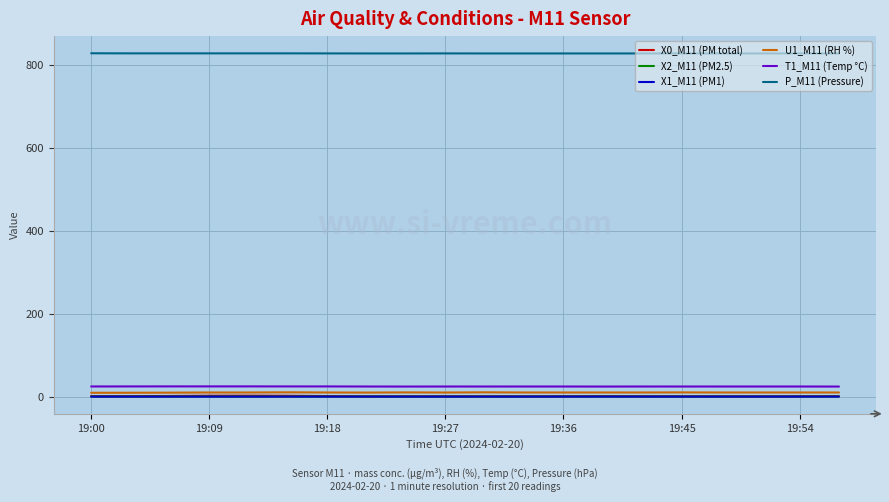

True or false: T1_M11 (Temp °C) and X1_M11 (PM1) cross at least once.

False